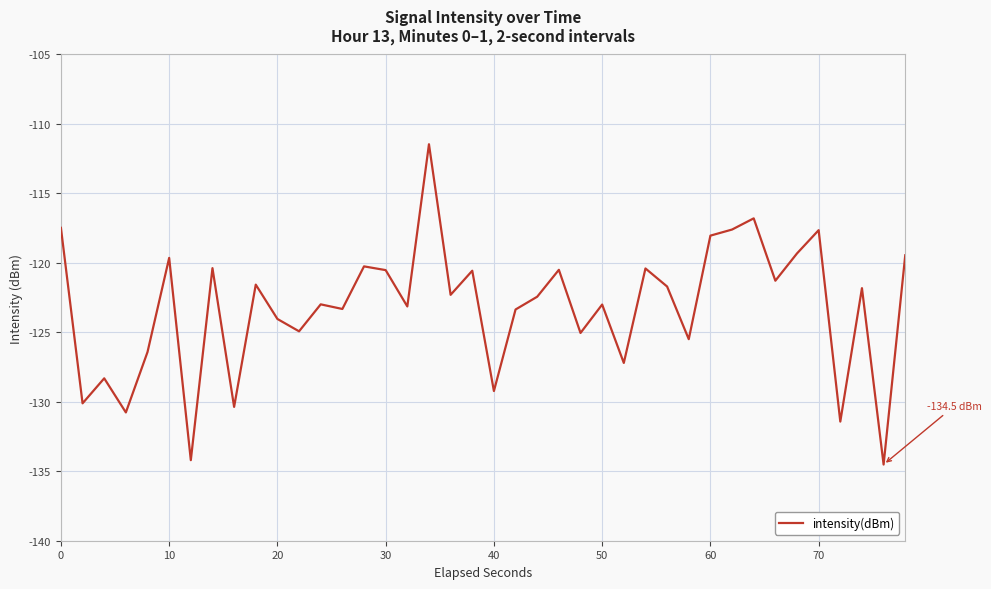

What is the minimum value shown in the chart?

-134.5